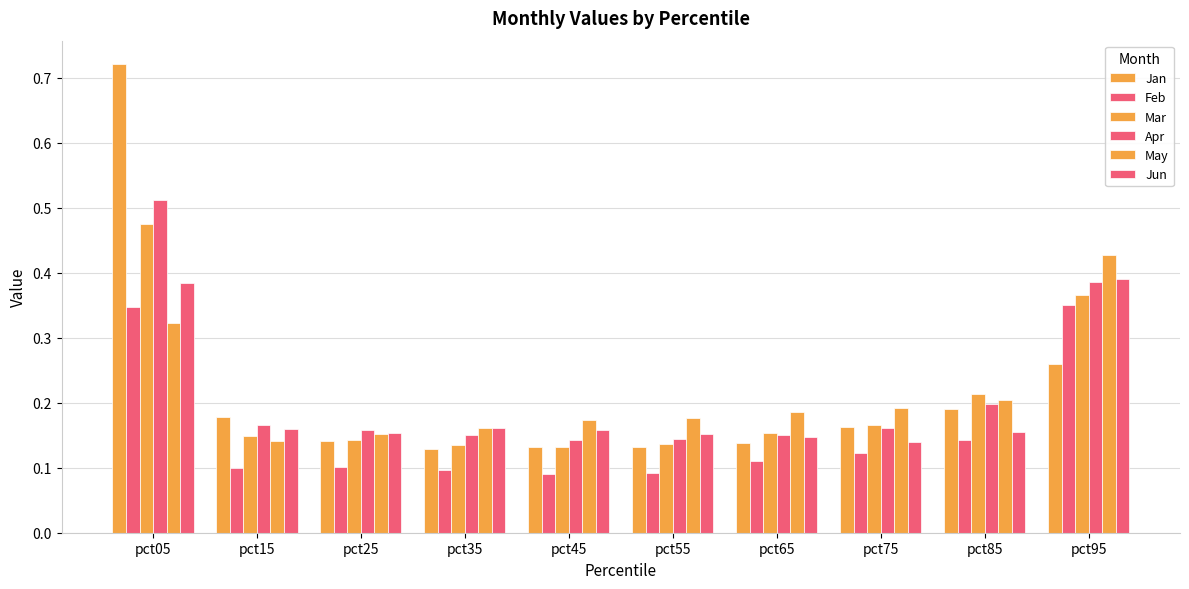

How many series are shown in this chart?

6